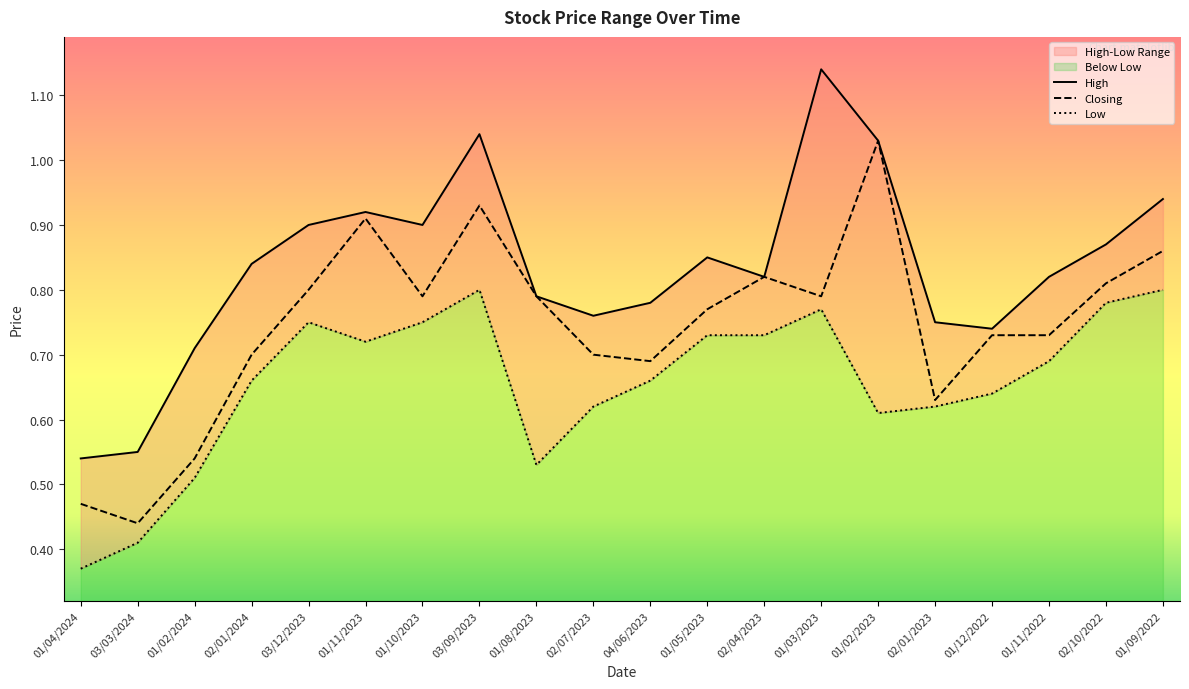

At which label does Low reach its peak?

03/09/2023